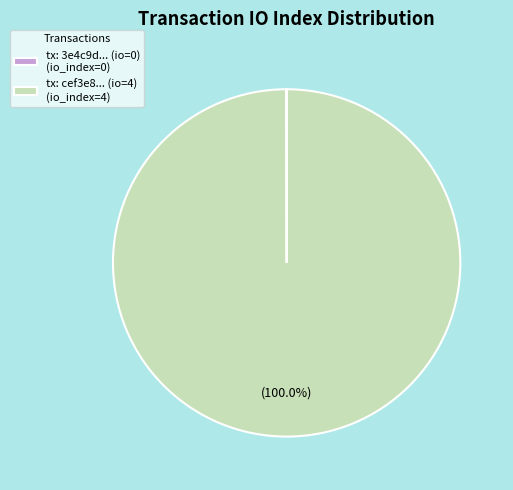

Does tx: cef3e8... (io=4) (io_index=4) represent more than half of the total?

Yes